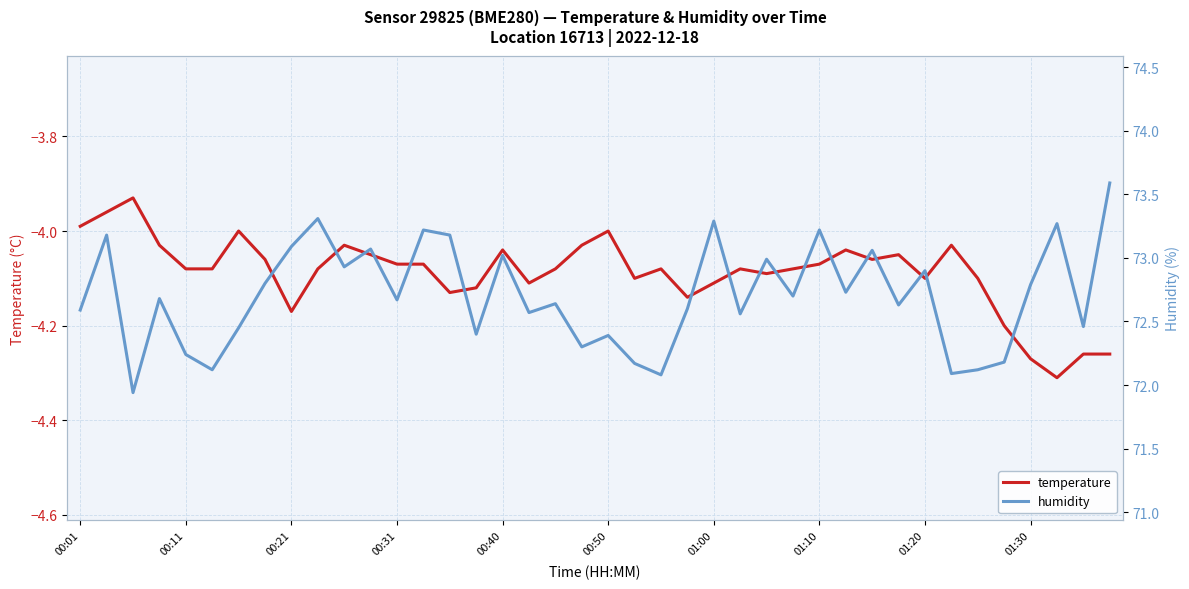

How many series are shown in this chart?

2